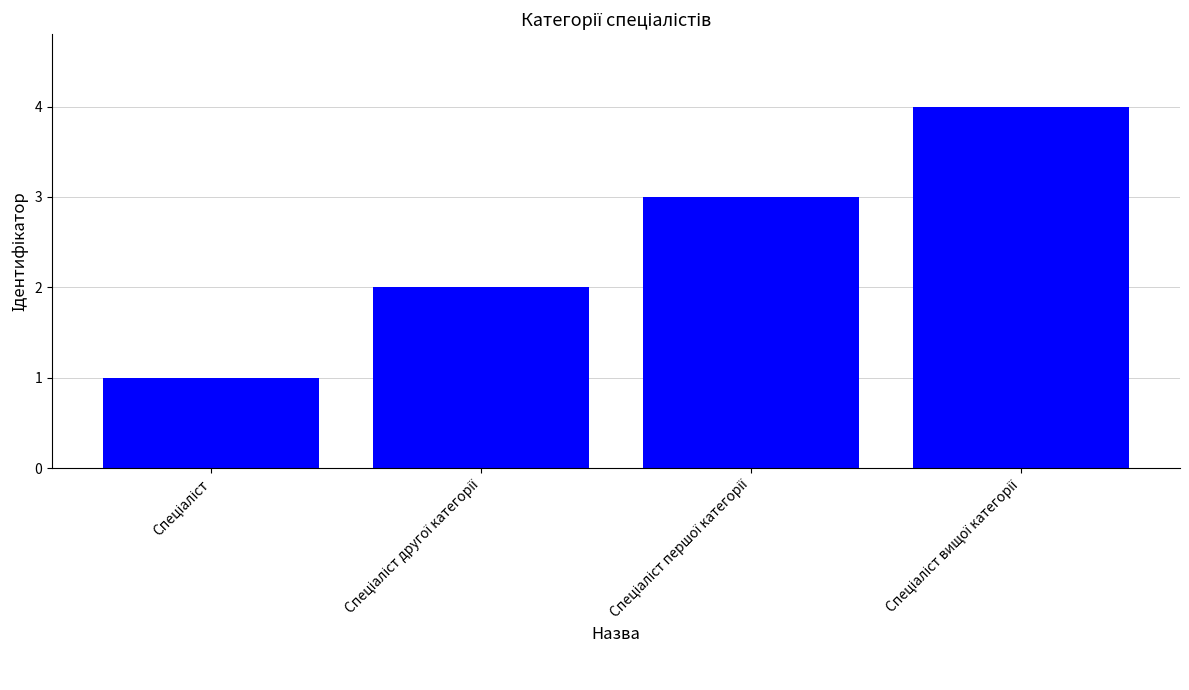

What is the difference between the second highest and second lowest values?

1